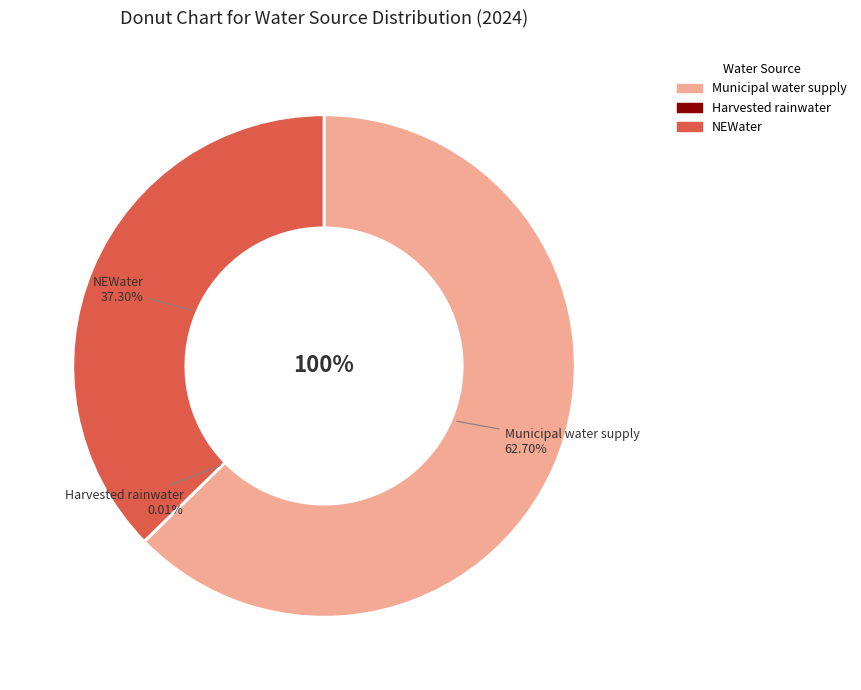

Which slice represents more than half of the pie?

Municipal water supply